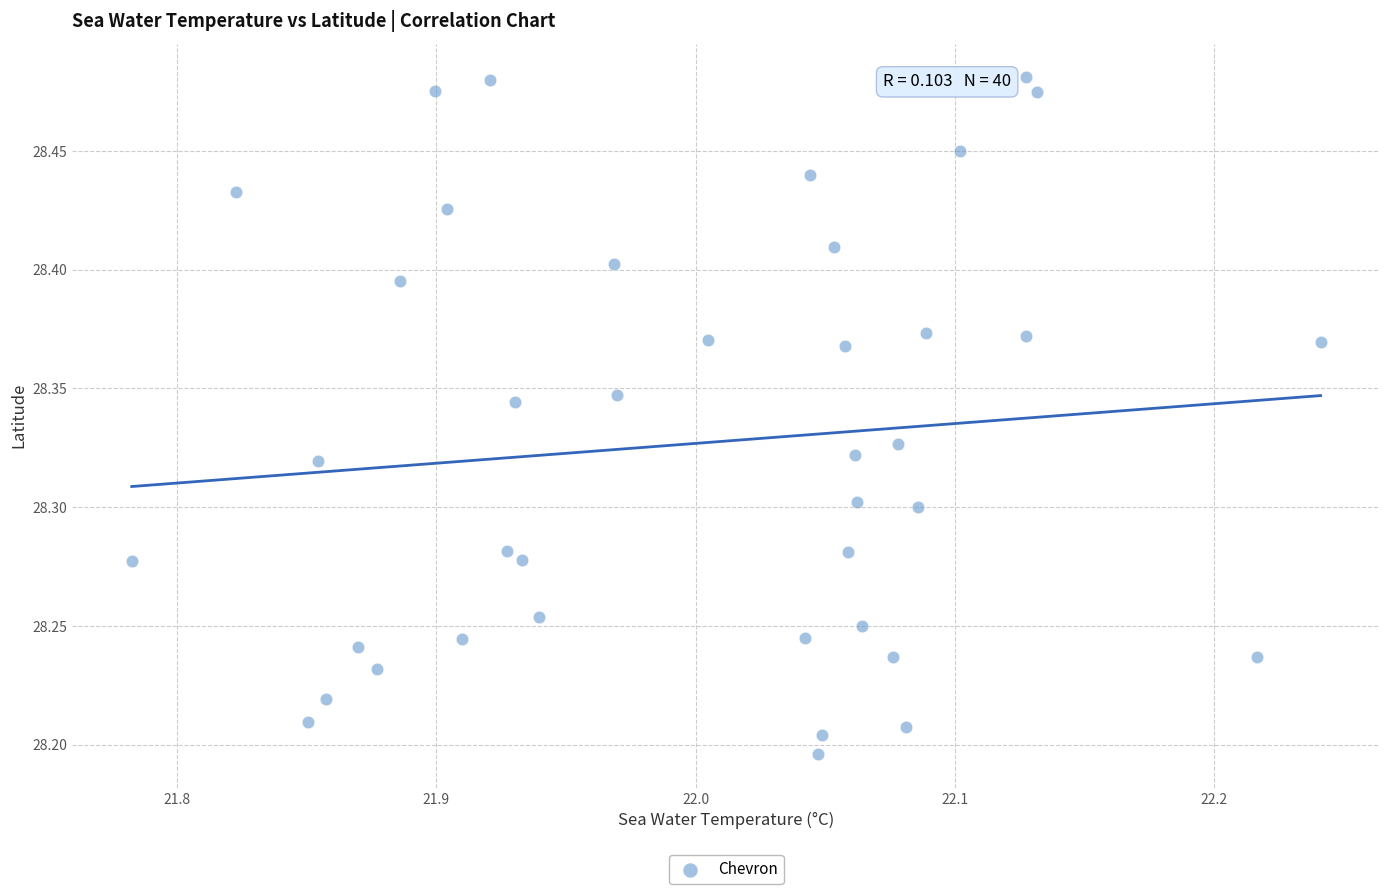

What is the range of X values (max minus min)?

0.5